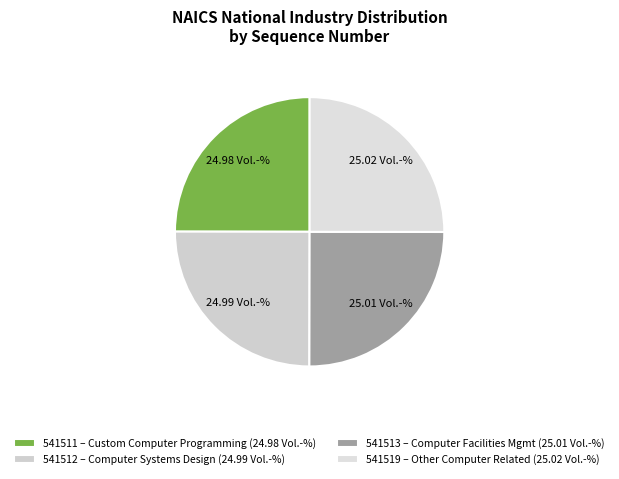

How many slices are in this pie chart?

4